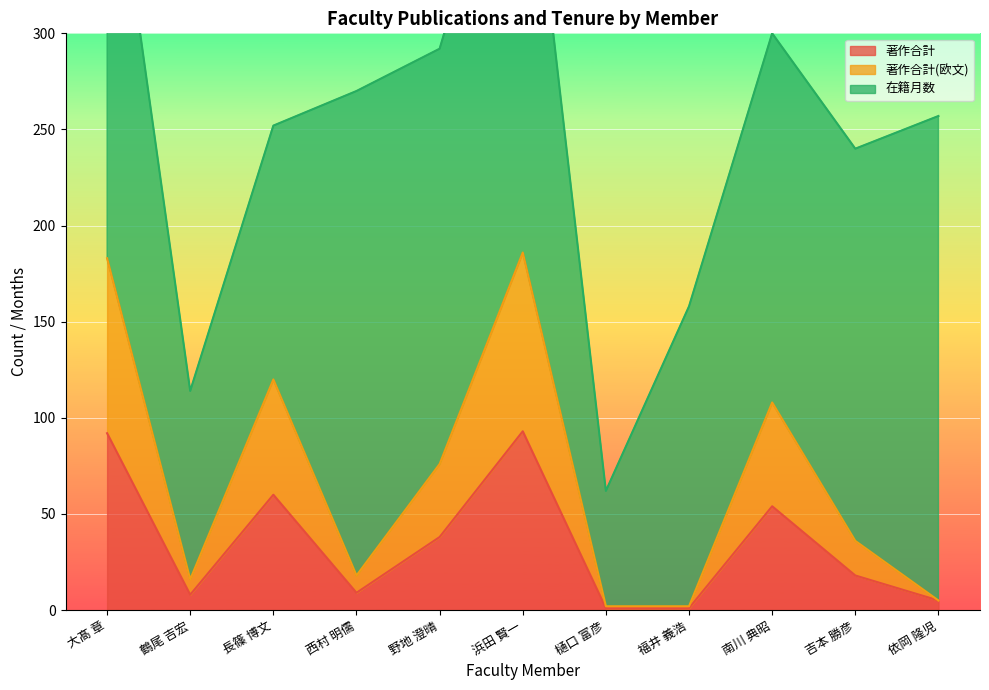

Where is the first local minimum for 著作合計(欧文)?

鶴尾 吉宏